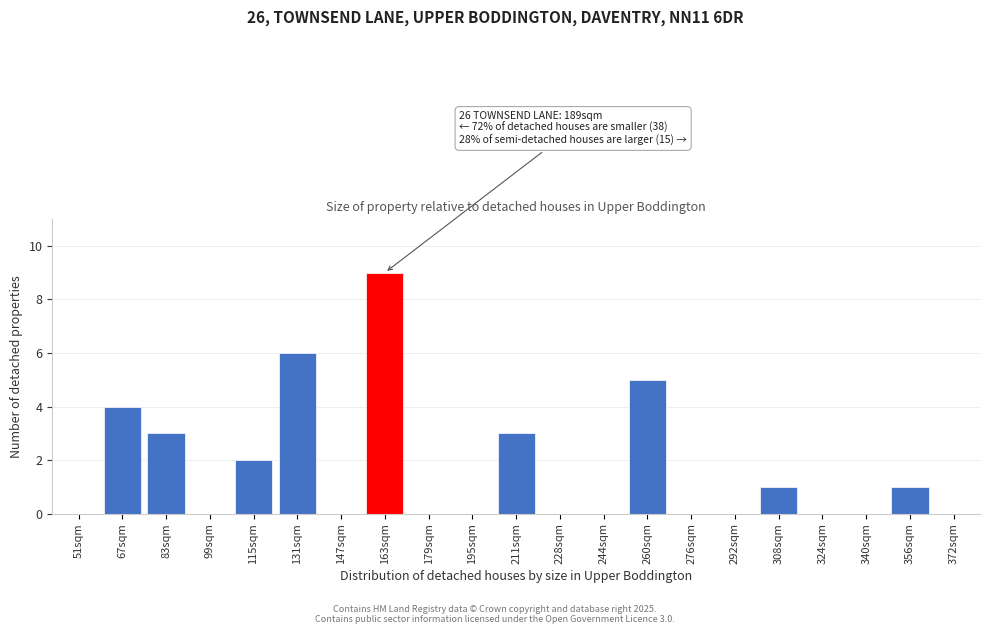

Reading left to right, list all the values displayed in this chart.

51sqm=0	67sqm=4	83sqm=3	99sqm=0	115sqm=2	131sqm=6	147sqm=0	163sqm=9	179sqm=0	195sqm=0	211sqm=3	228sqm=0	244sqm=0	260sqm=5	276sqm=0	292sqm=0	308sqm=1	324sqm=0	340sqm=0	356sqm=1	372sqm=0